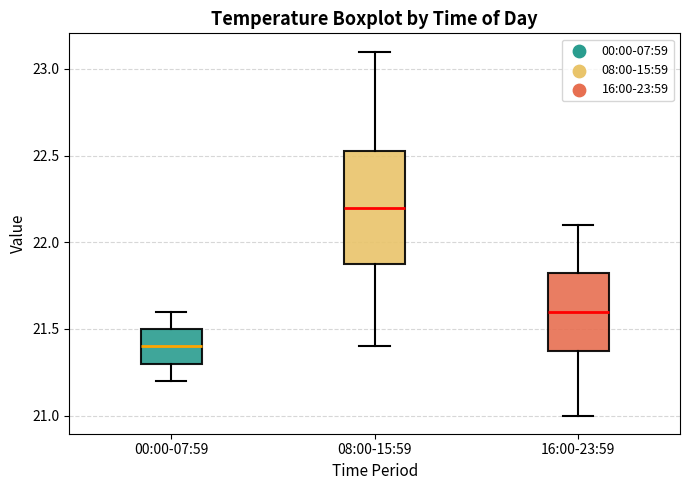

Where does the lower whisker of the box for 00:00-07:59 end on the y-axis? The values are not printed on the chart, so give them approximately, as read against the axis.

21.20